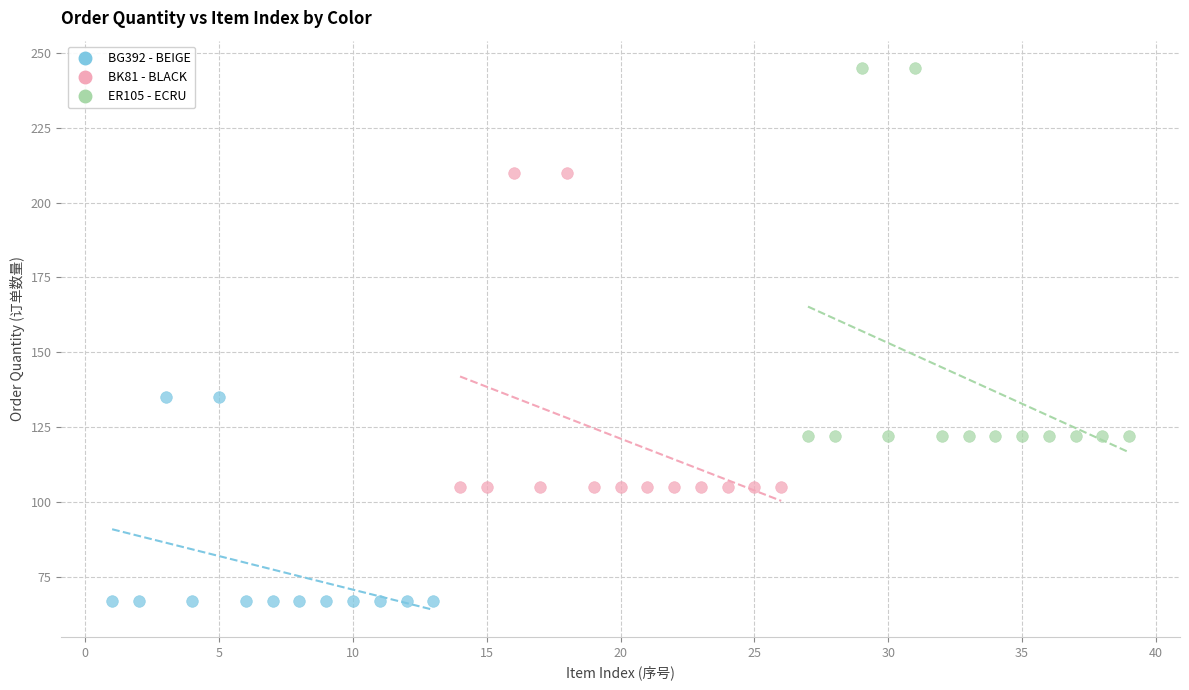

What are all the series names shown in the legend?

BG392 - BEIGE, BK81 - BLACK, ER105 - ECRU